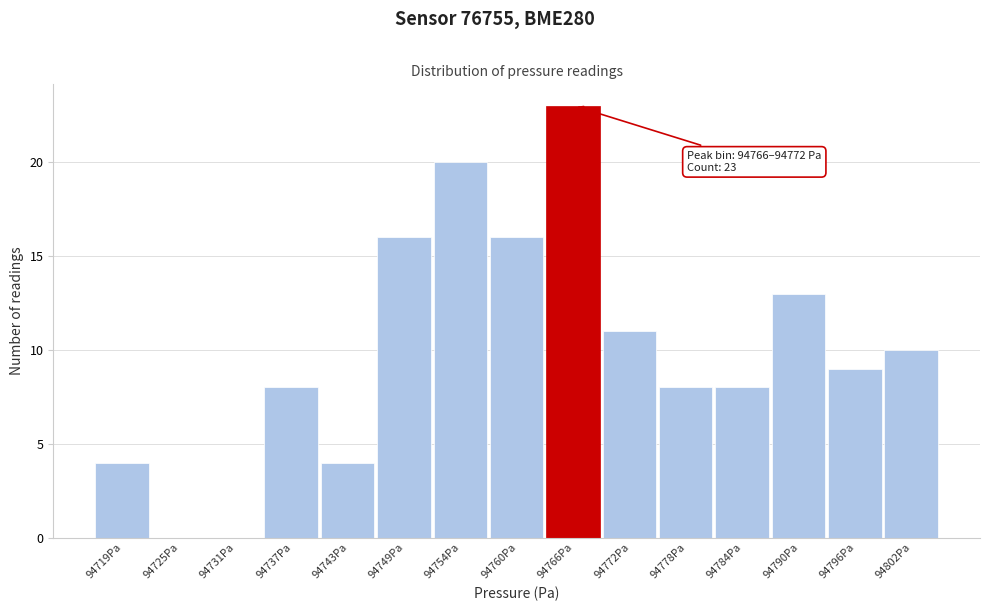

Reading right to left, extract all data points from this chart.

94802Pa=10	94796Pa=9	94790Pa=13	94784Pa=8	94778Pa=8	94772Pa=11	94766Pa=23	94760Pa=16	94754Pa=20	94749Pa=16	94743Pa=4	94737Pa=8	94731Pa=0	94725Pa=0	94719Pa=4